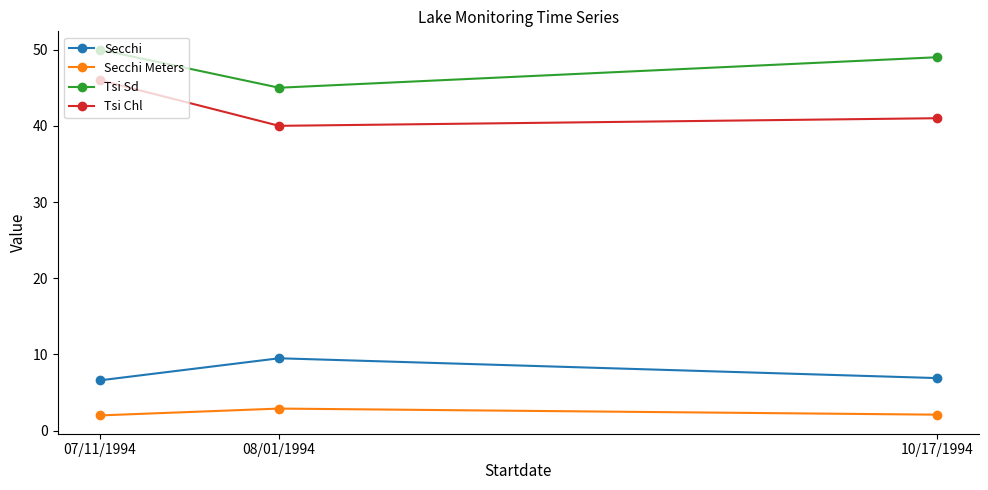

What is the label of the 2nd point from the left?

08/01/1994